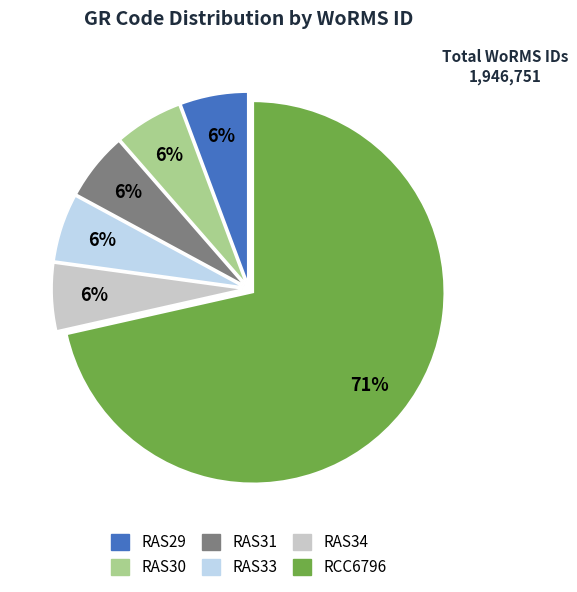

Approximately how many times larger is the value at RAS29 compared to RCC6796?

0.1